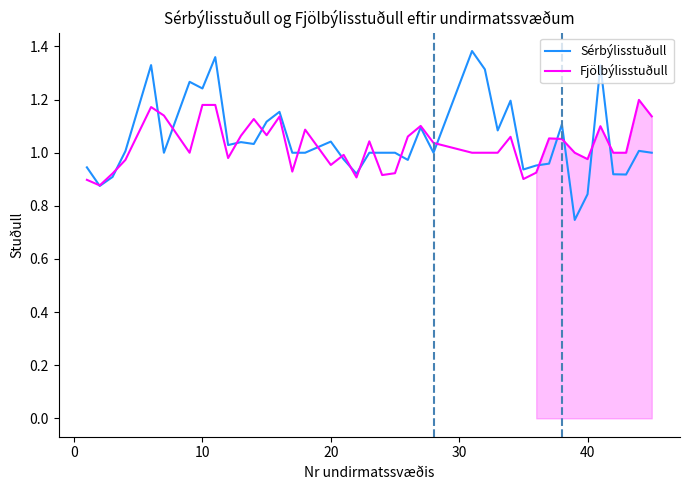

Which series has the widest spread of values?

Sérbýlisstuðull